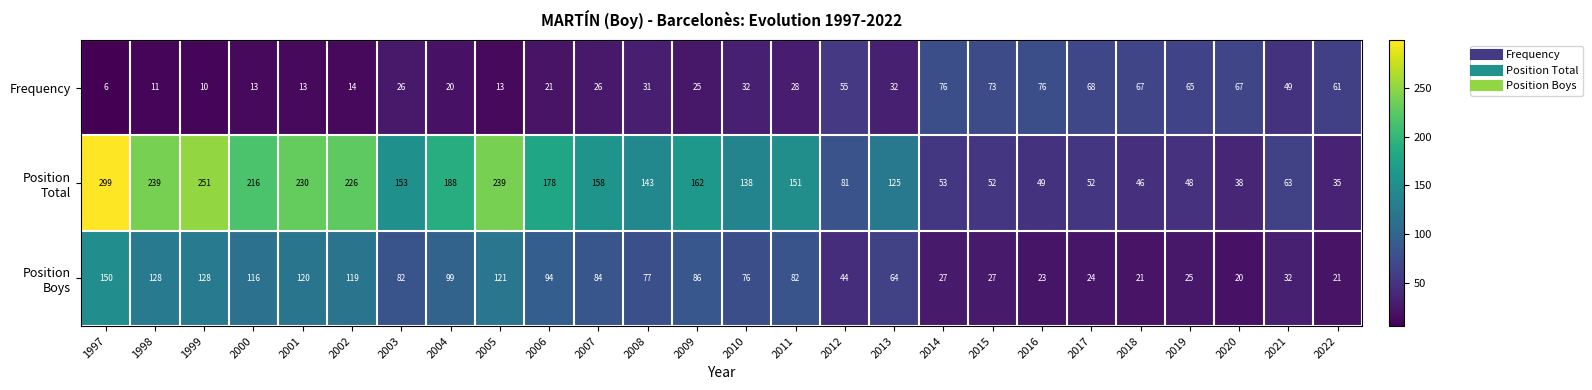

At which label is Frequency closest to 41?

2021